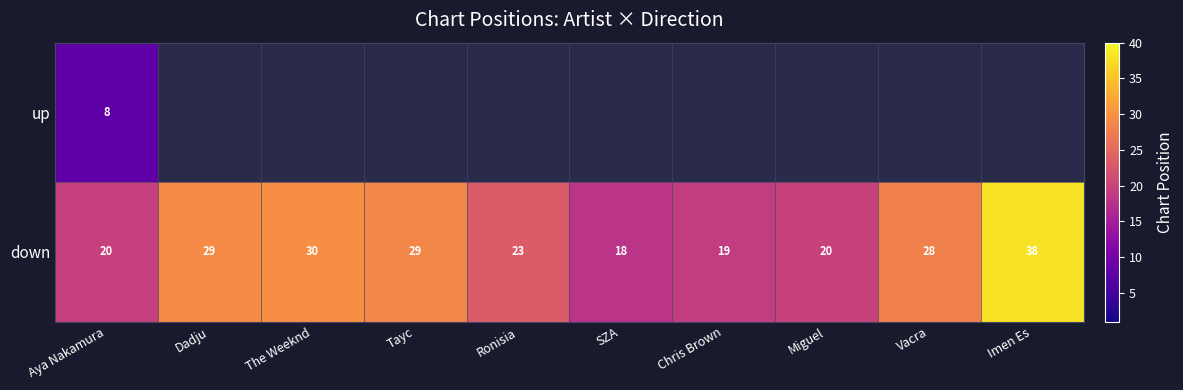

What is the smallest value displayed?

7.8